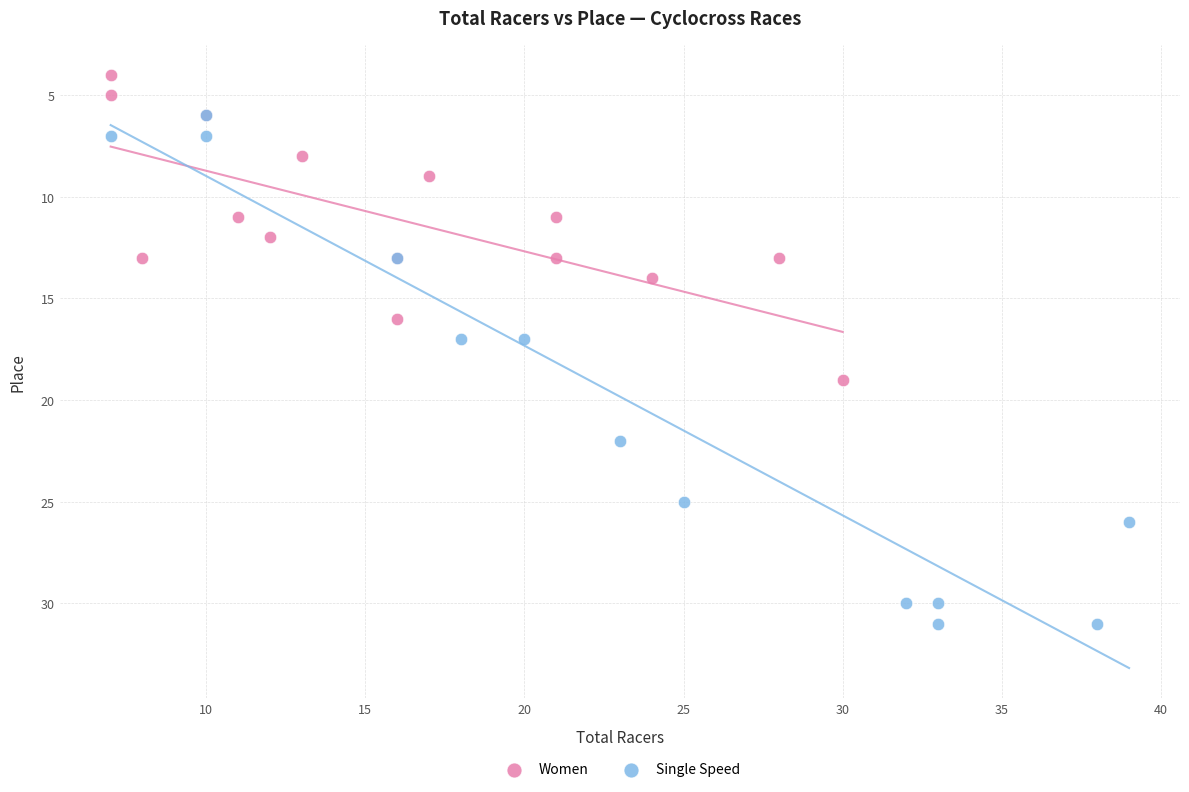

Which series reaches the minimum Y coordinate?

Women